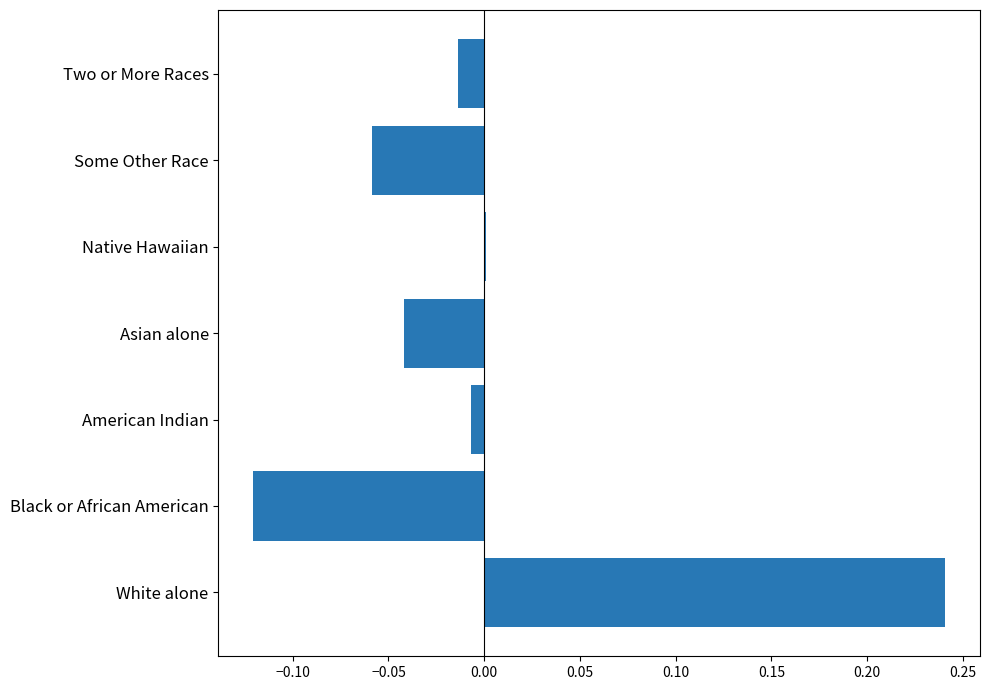

How many data points does each series have?

7